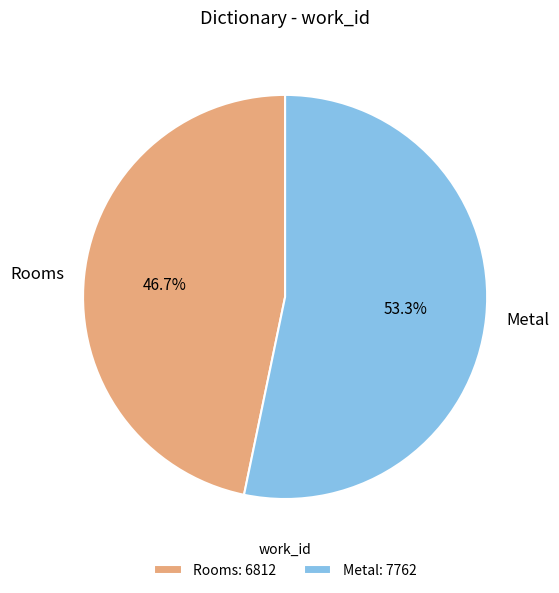

To the nearest percent, what is the difference between the largest and smallest slice percentages?

7%